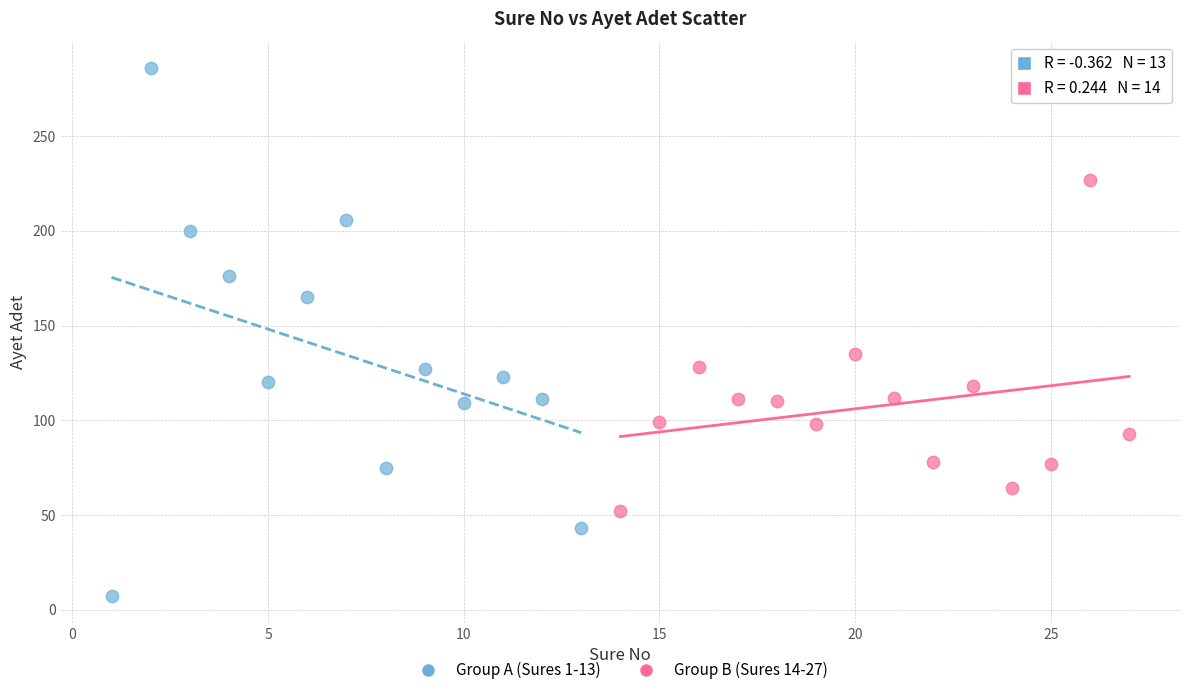

Which series has the largest Y range (max minus min)?

Group A (Sures 1-13)